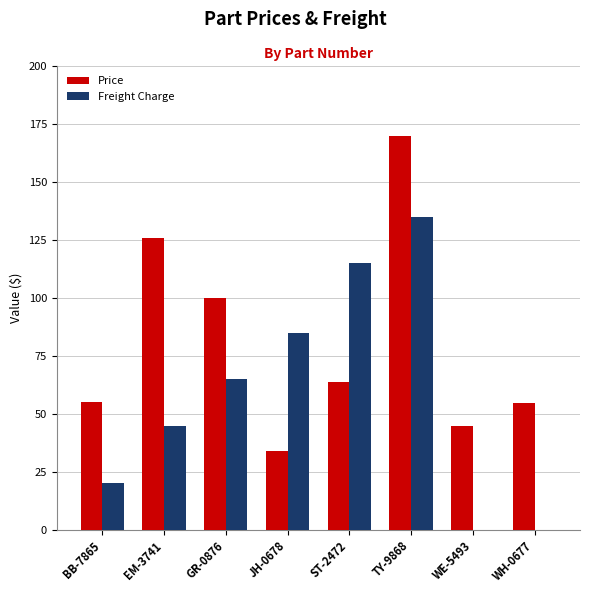

Count the Freight Charge values in the range 20 to 115.

5